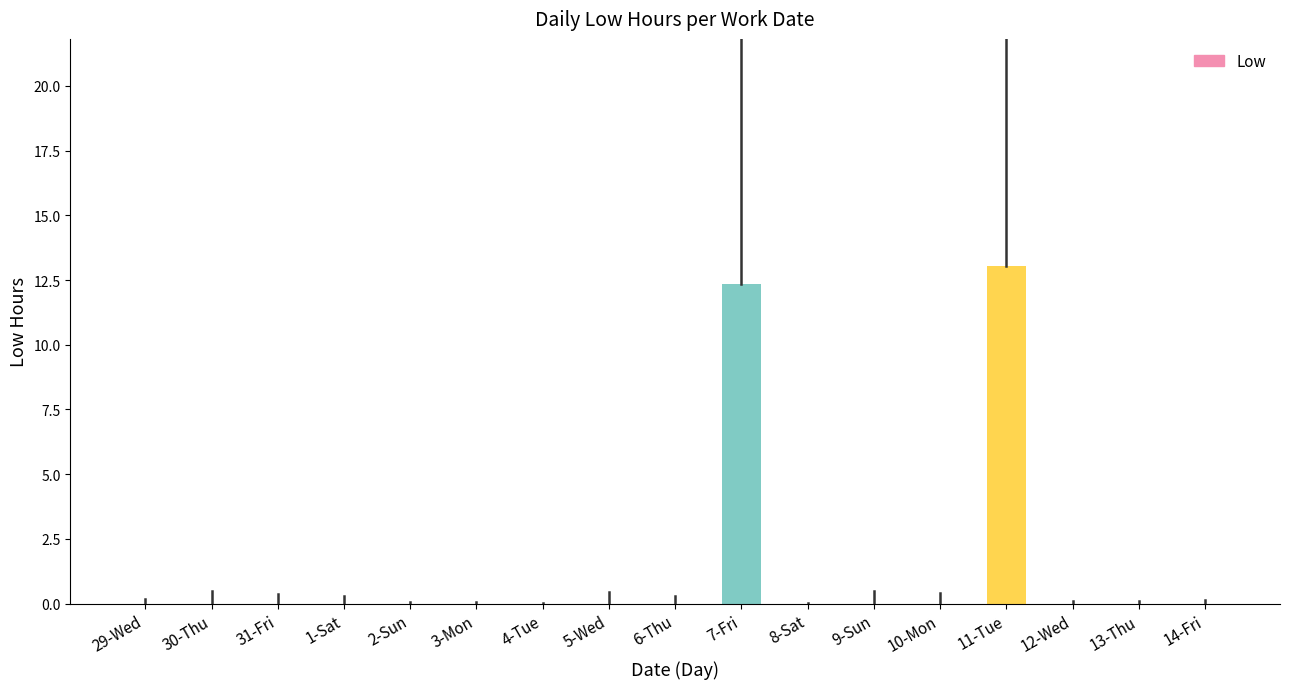

What is the maximum value shown in the chart?

13.0